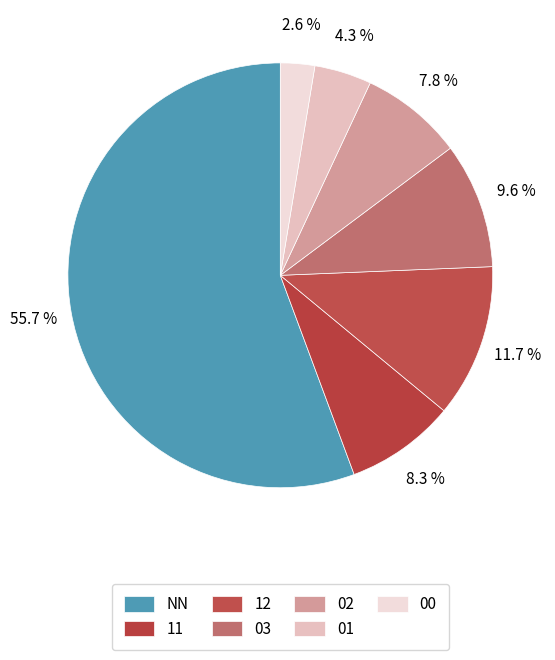

Which slice represents more than half of the pie?

NN